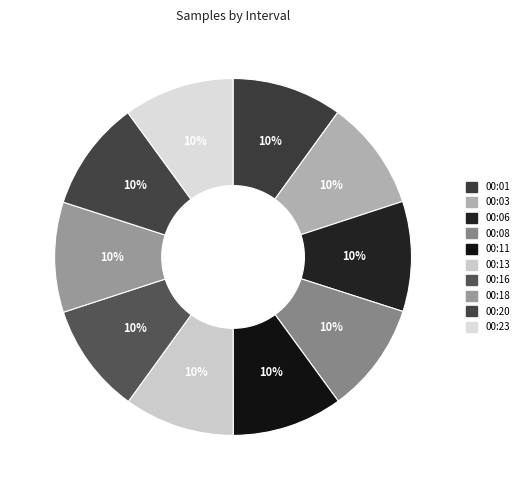

Does 00:16 represent more than half of the total?

No